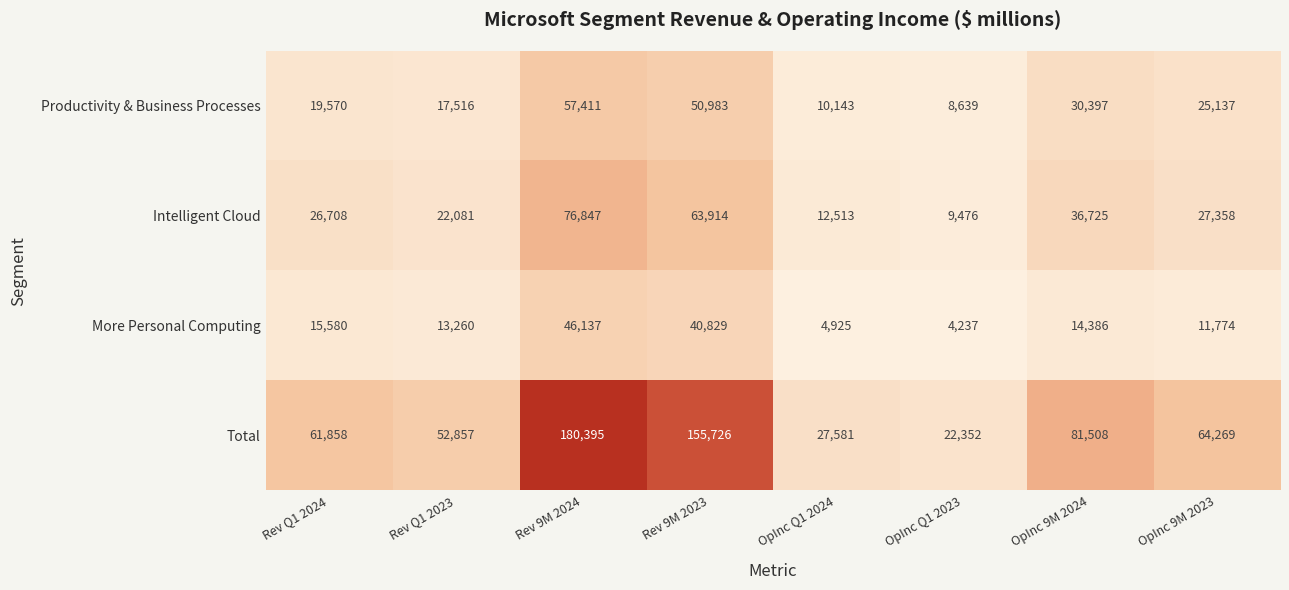

Count the number of data series in this chart.

4